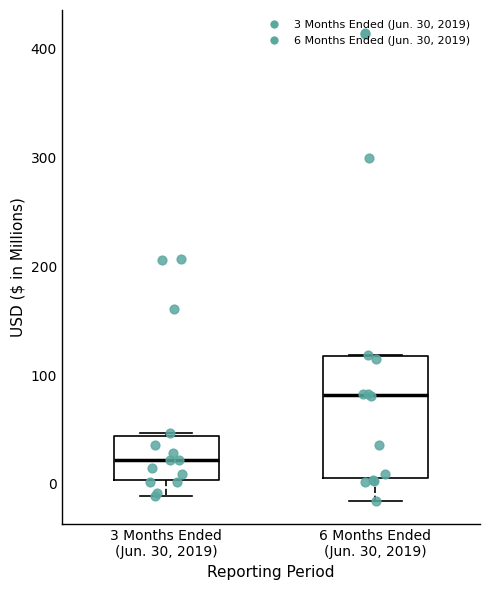

Which box is the tallest, from its lower edge to its upper edge?

6 Months Ended (Jun. 30, 2019)